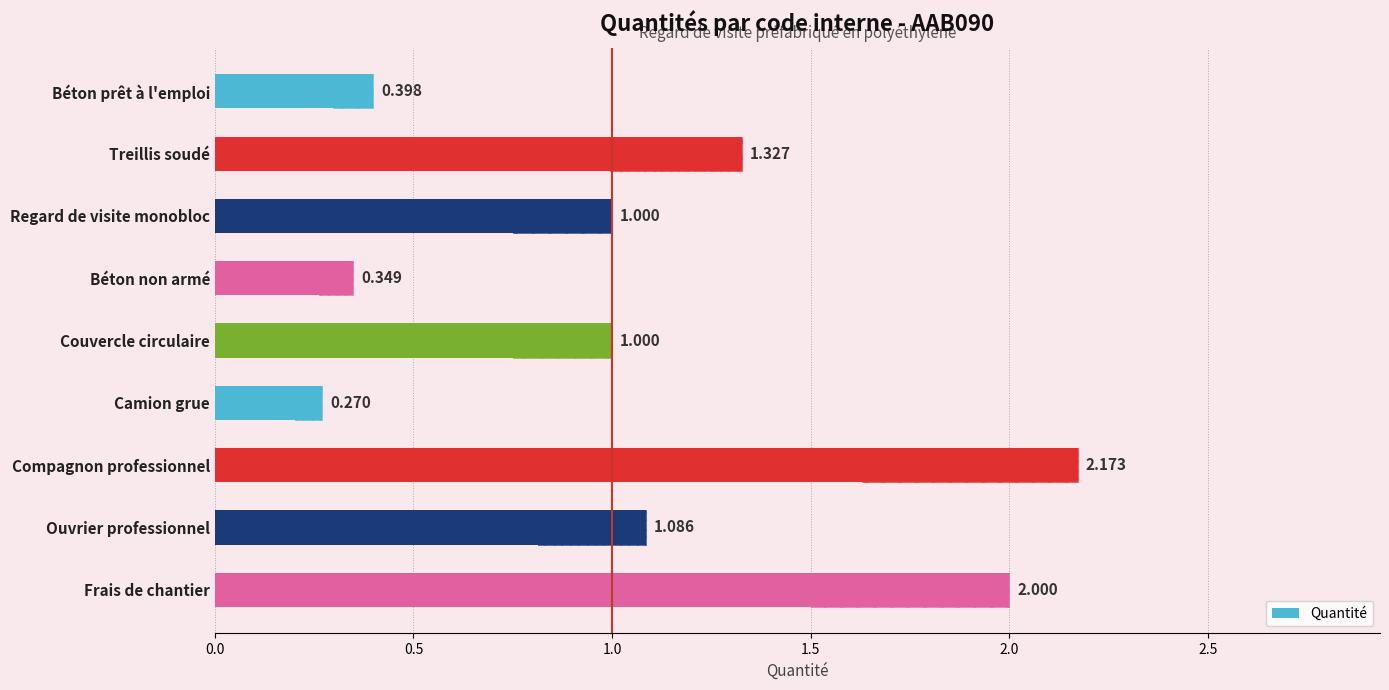

Count the number of data series in this chart.

1